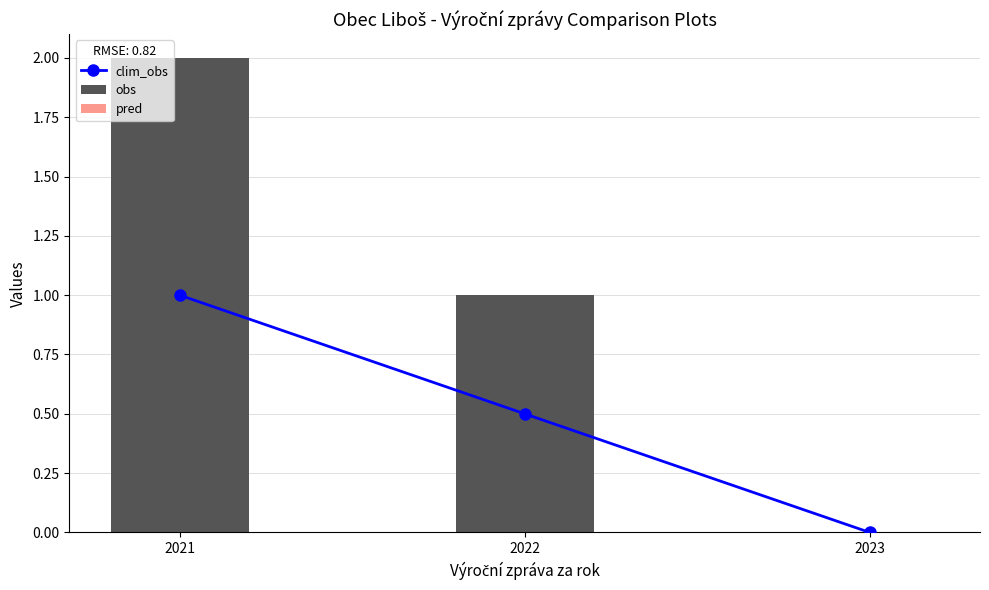

At 2022, list the series in order from largest to smallest.

obs, clim_obs, pred